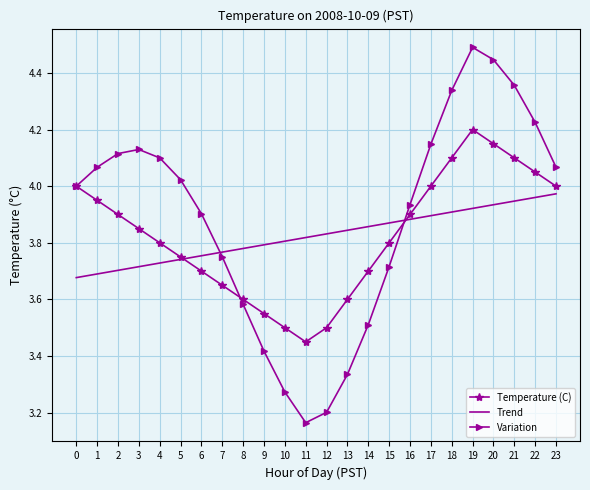

The Temperature (C) series shows 0.7 at 11. True or false?

False